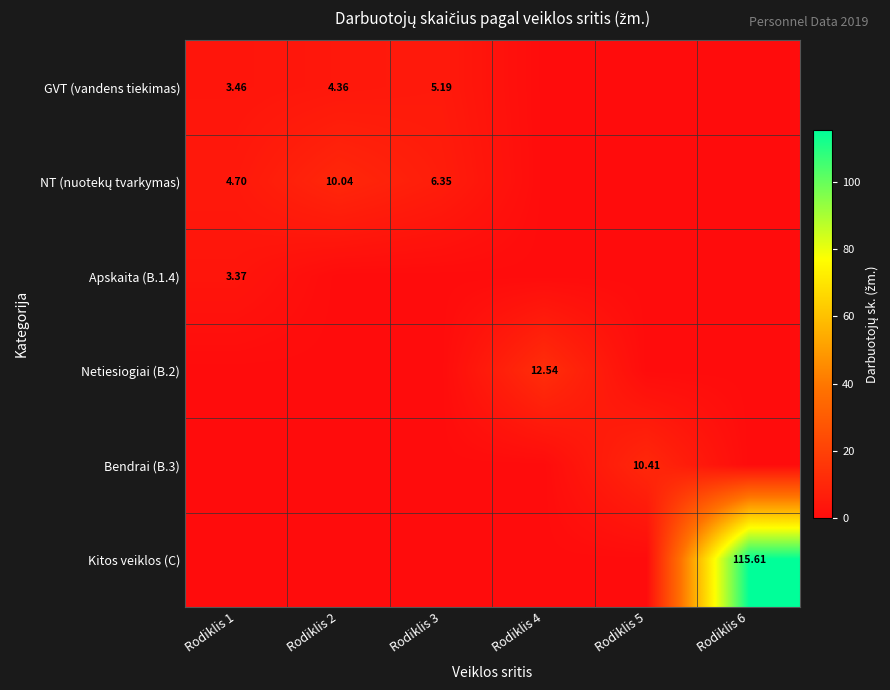

Which category has the lowest value across all series?

Rodiklis 4